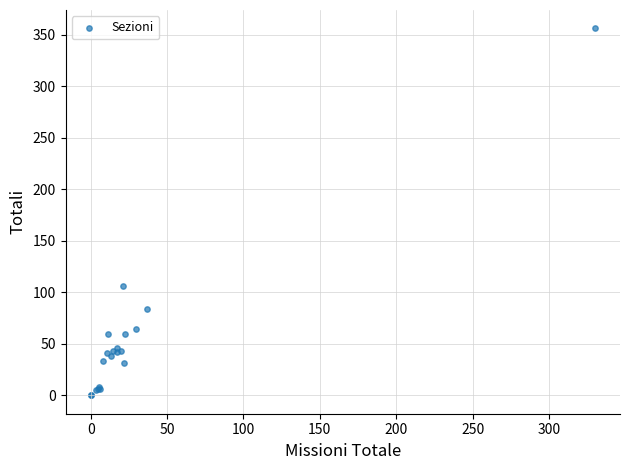

What Y value in the scatter plot is closest to 178?

106.0